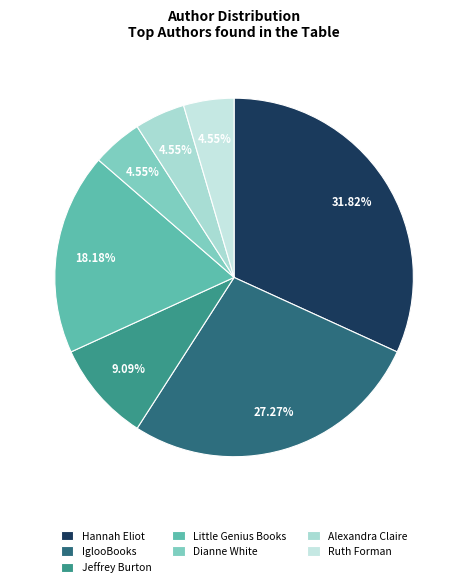

To the nearest percent, what portion does Hannah Eliot represent?

32%